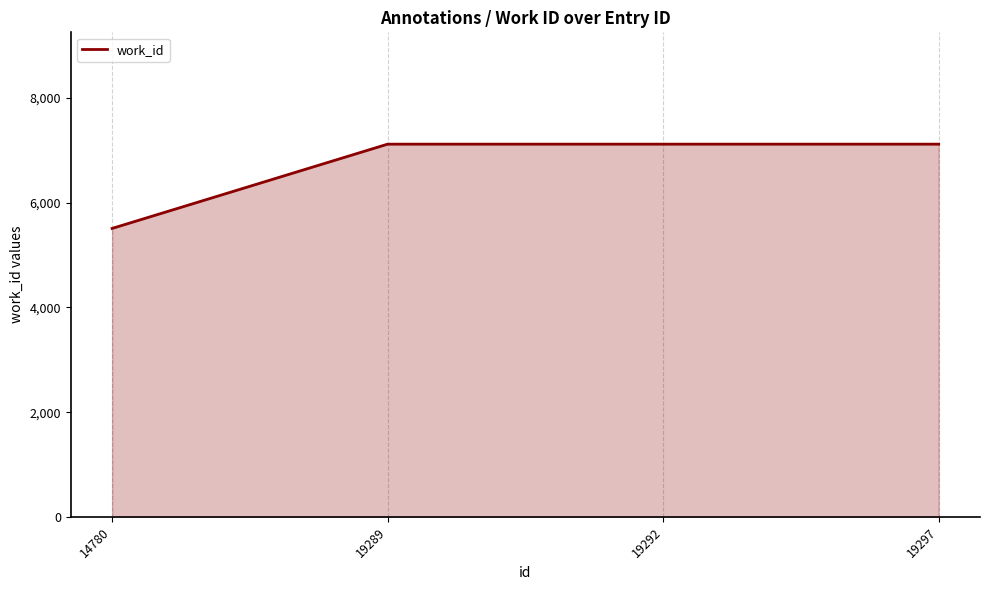

Read the value at 19292.

7120